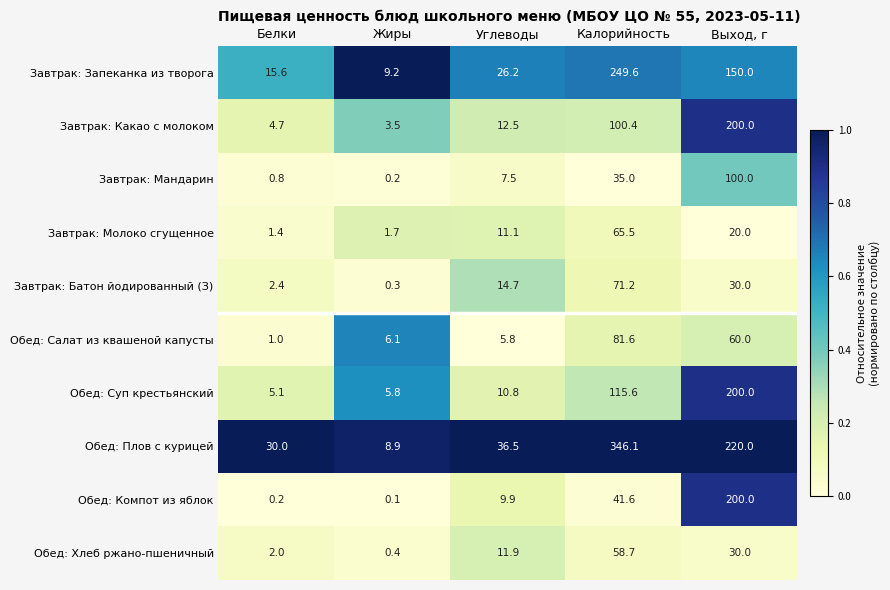

Which category has the highest value in the Обед: Суп крестьянский series?

Выход, г